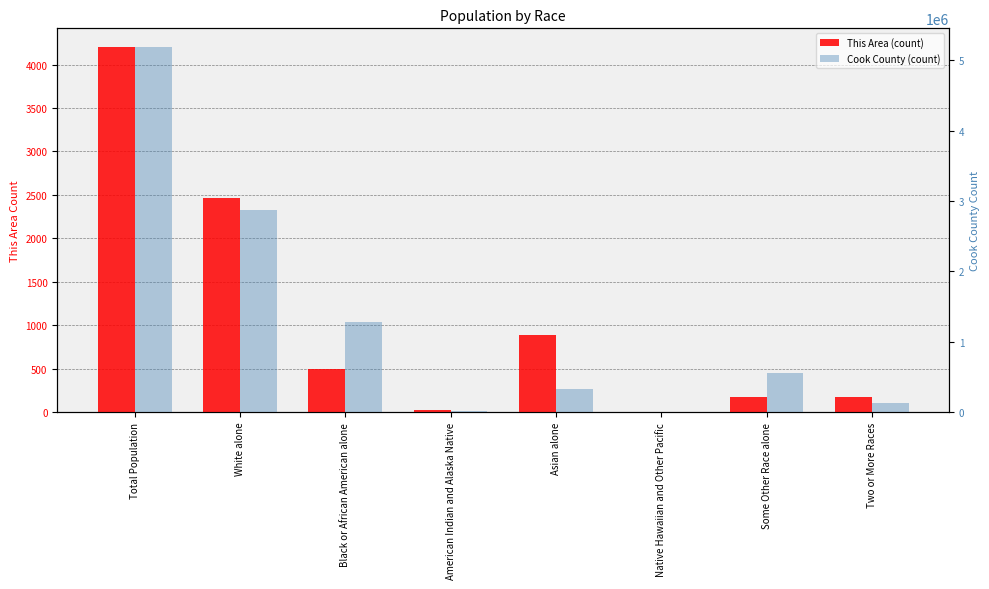

What are all the series names shown in the legend?

This Area (count), Cook County (count)